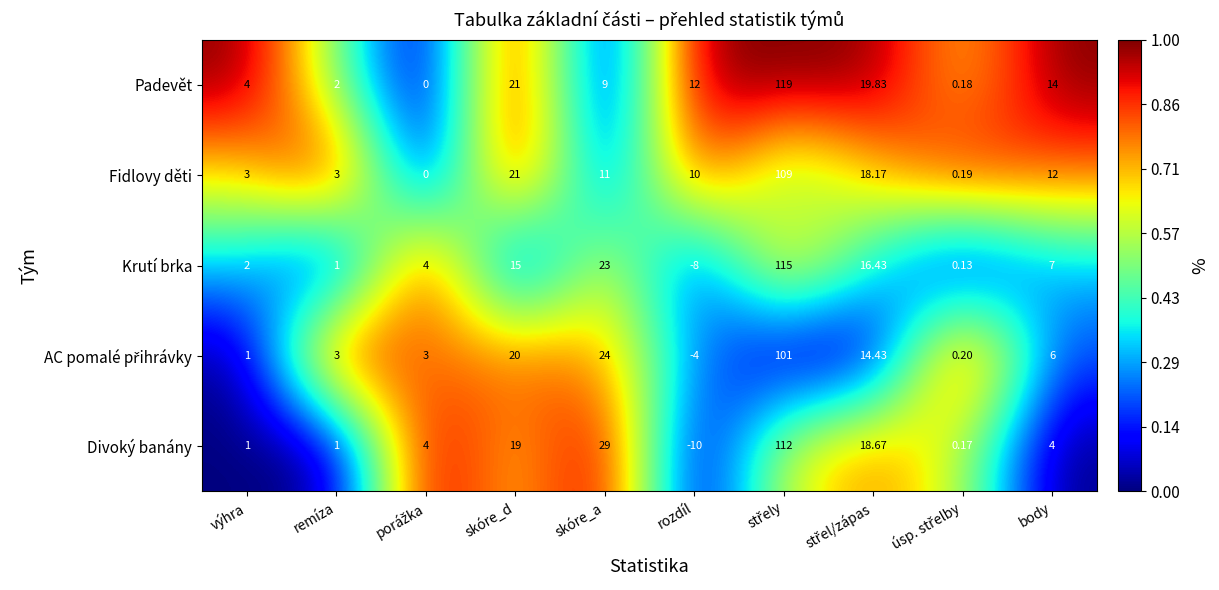

Which label corresponds to the smallest value in the chart?

rozdíl